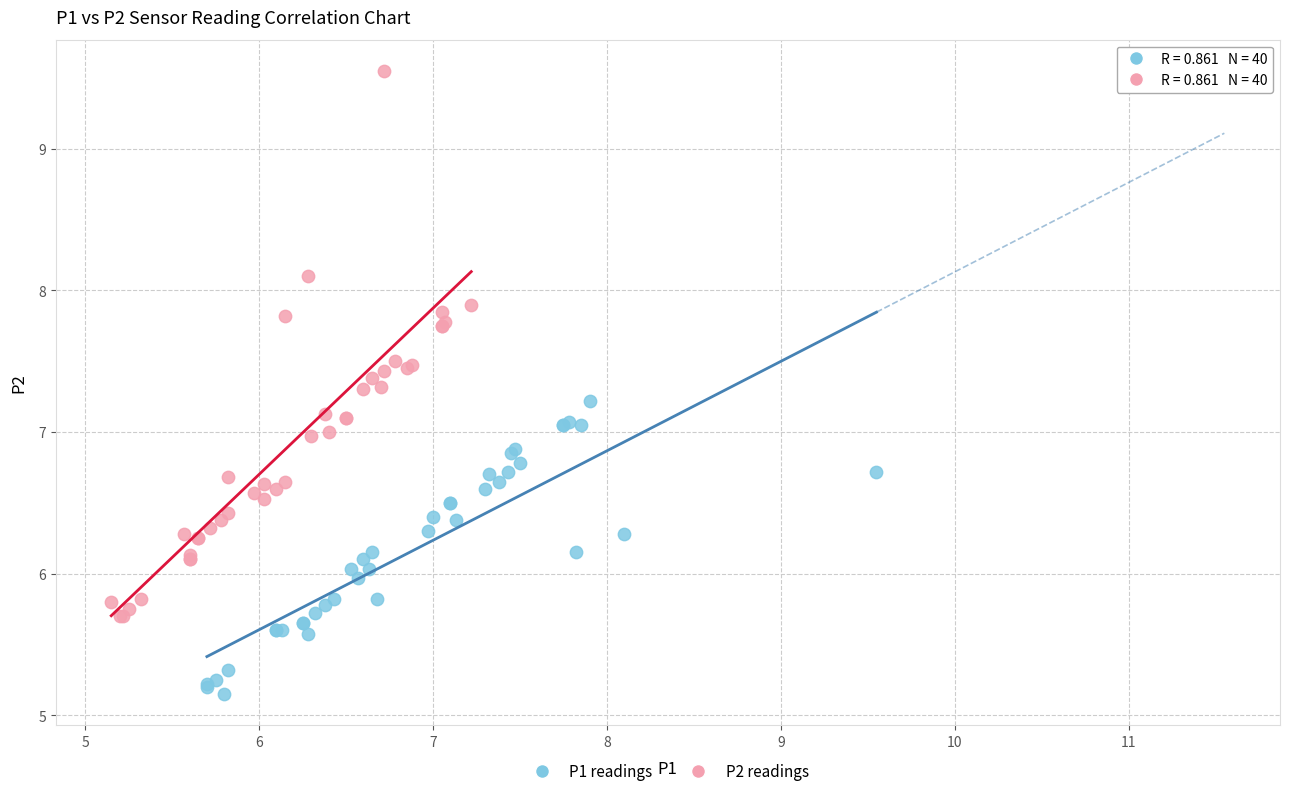

What are all the series names shown in the legend?

P1 readings, P2 readings